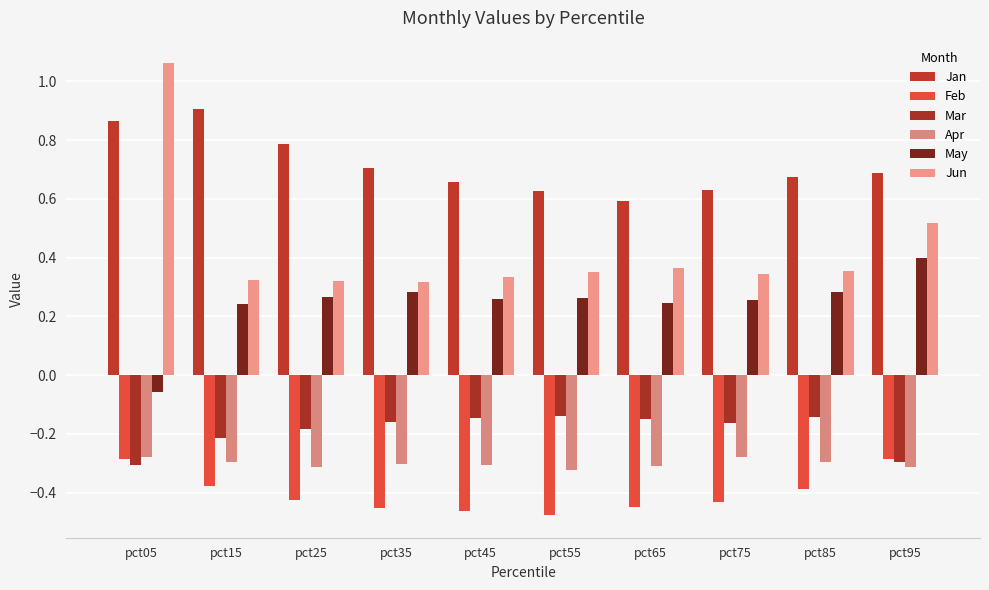

How many bars are there in each group?

6